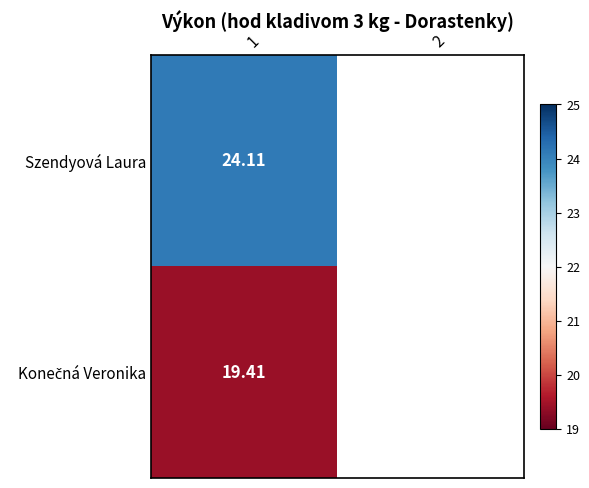

Is it true that Konečná Veronika equals 26.4 at 1?

False